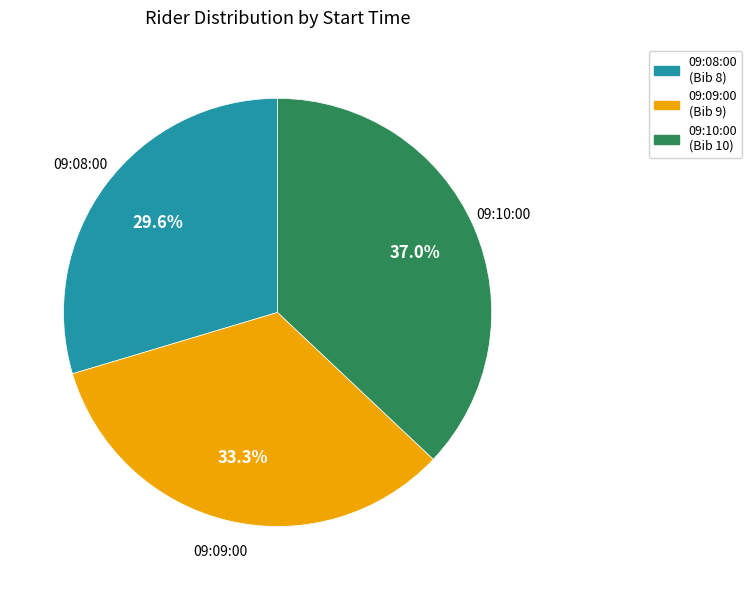

True or false: 09:08:00 accounts for 21% of the total.

False